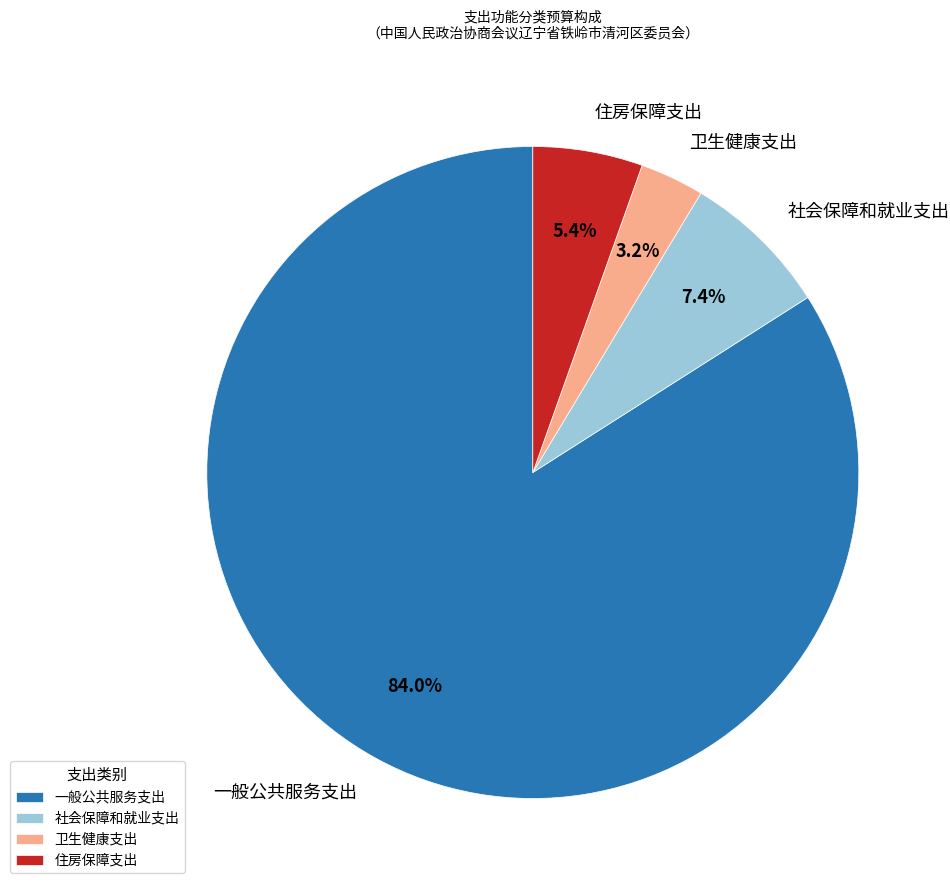

How many slices are in this pie chart?

4